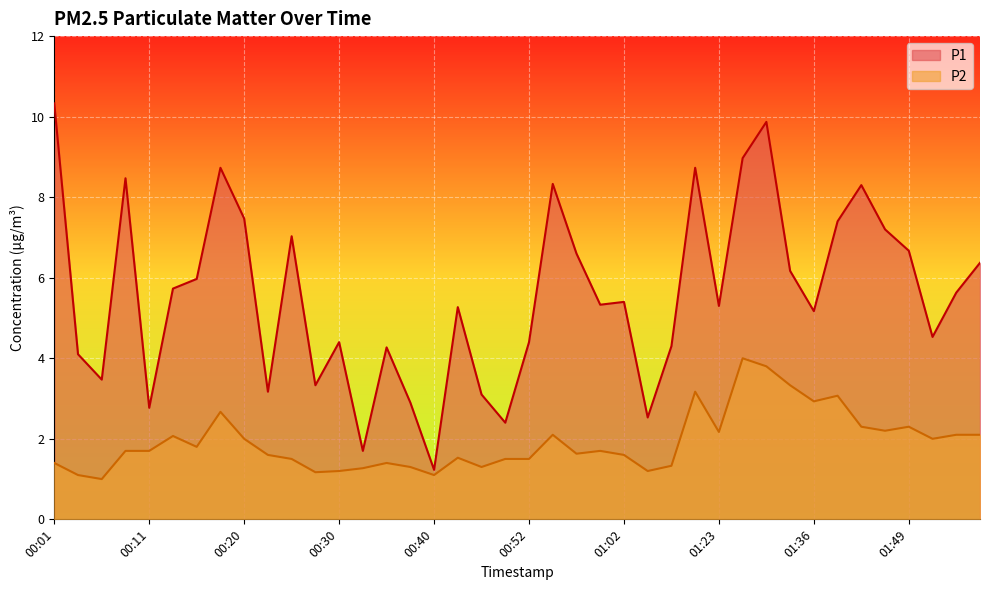

What is the sum of the P1 values at 00:47 and 00:25?

9.4